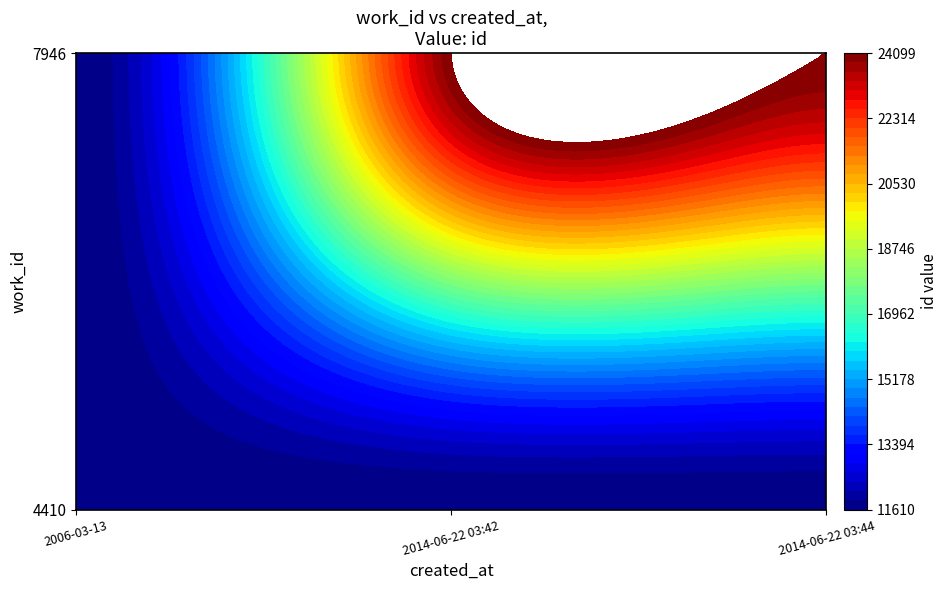

List the series in order of their peak value, highest first.

7946, 4410